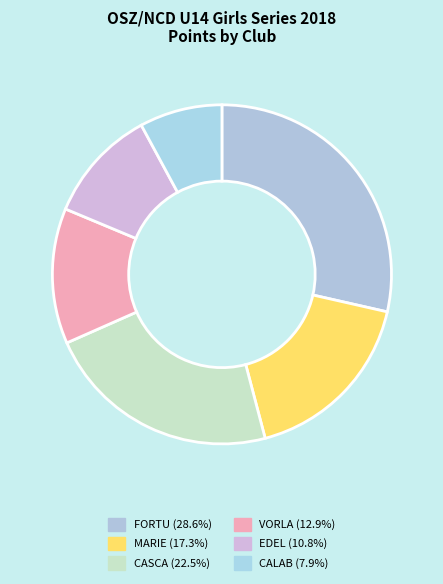

Is there any slice that represents more than half of the pie?

No